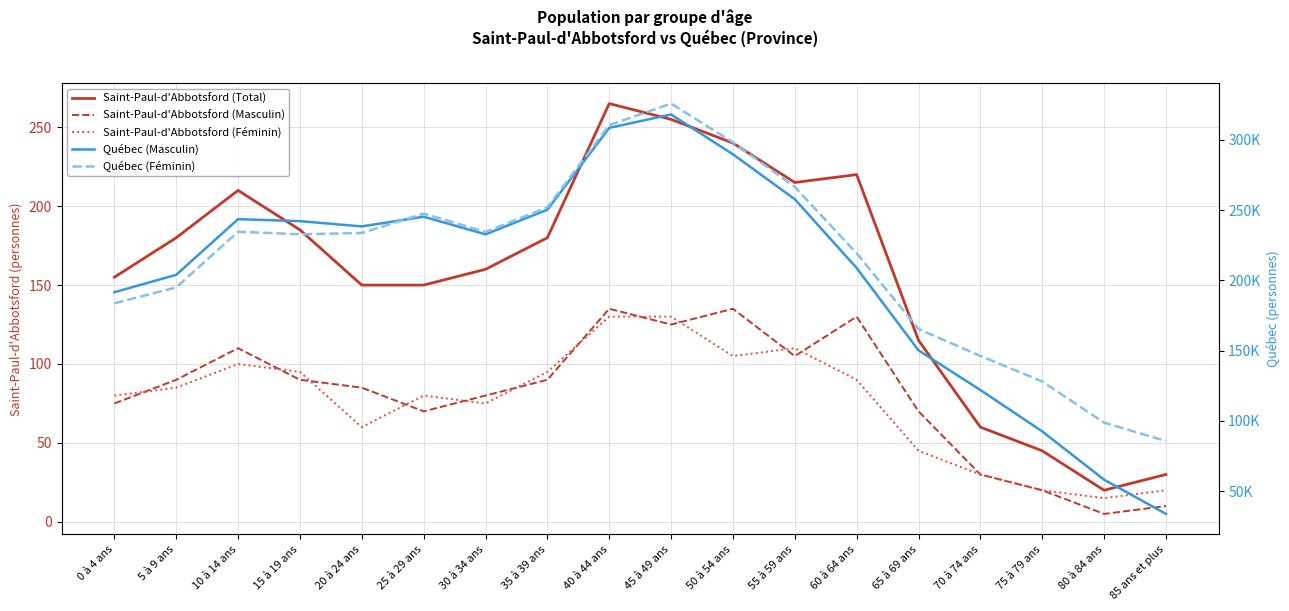

How many values in the Saint-Paul-d'Abbotsford (Total) series exceed 180?

7